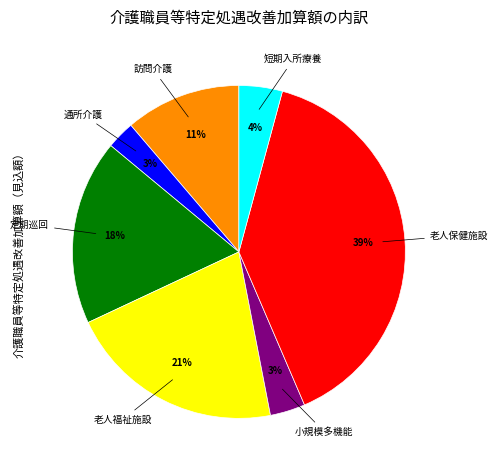

Is there any slice that represents more than half of the pie?

No